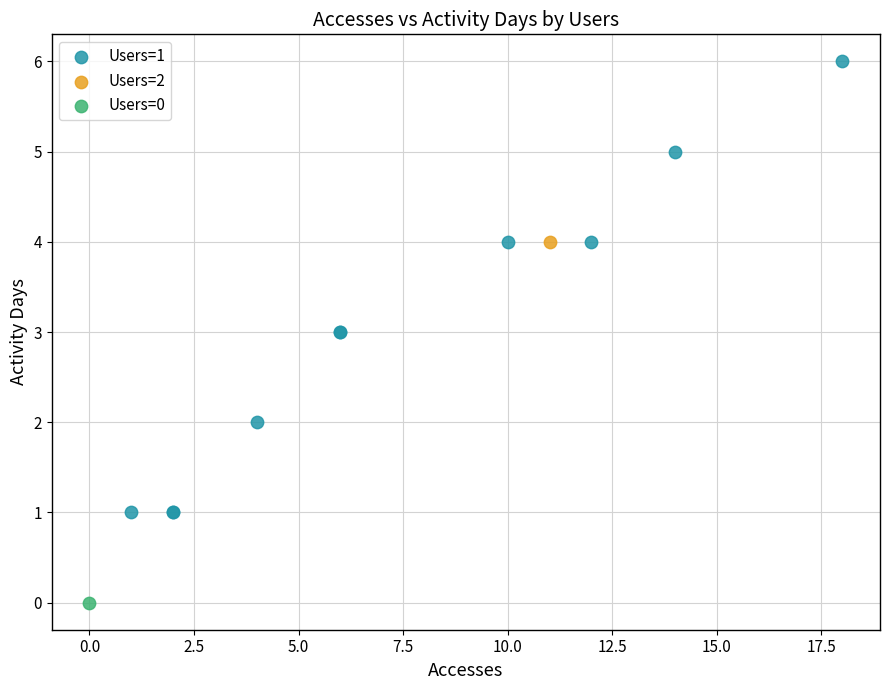

What are all the series names shown in the legend?

Users=1, Users=2, Users=0